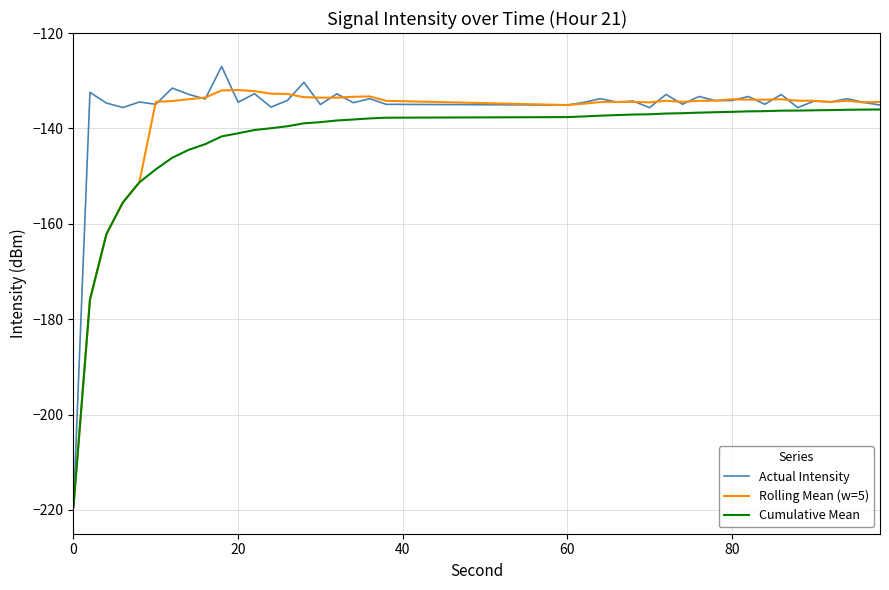

Which series has the widest spread of values?

Actual Intensity